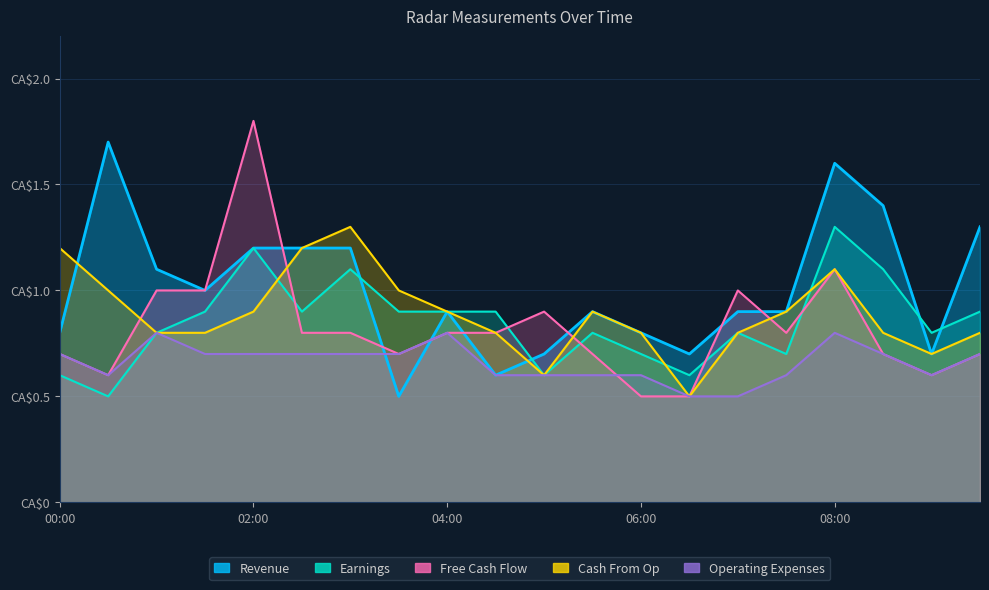

Does the chart display data point markers on the line(s)?

No